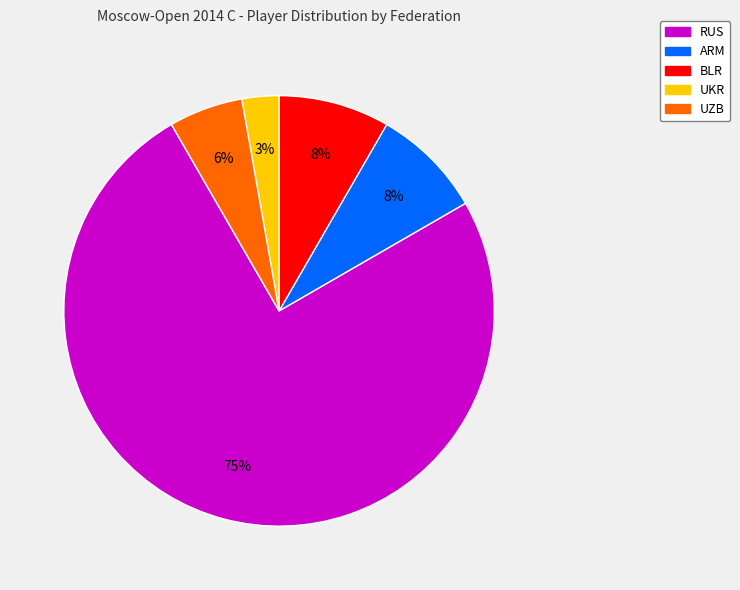

True or false: UZB accounts for 6% of the total.

True